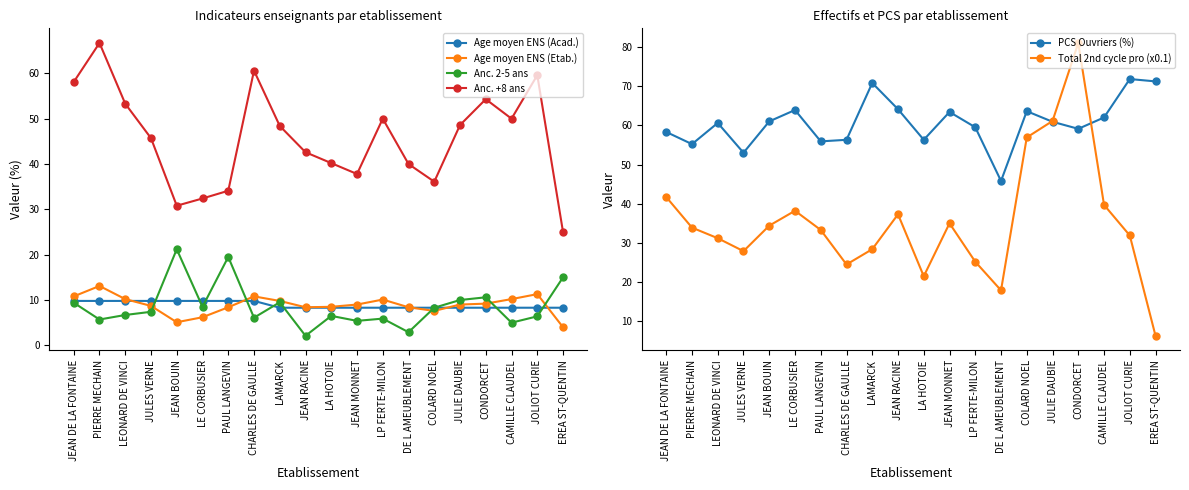

How many data points in Anc. +8 ans are less than 48?

10